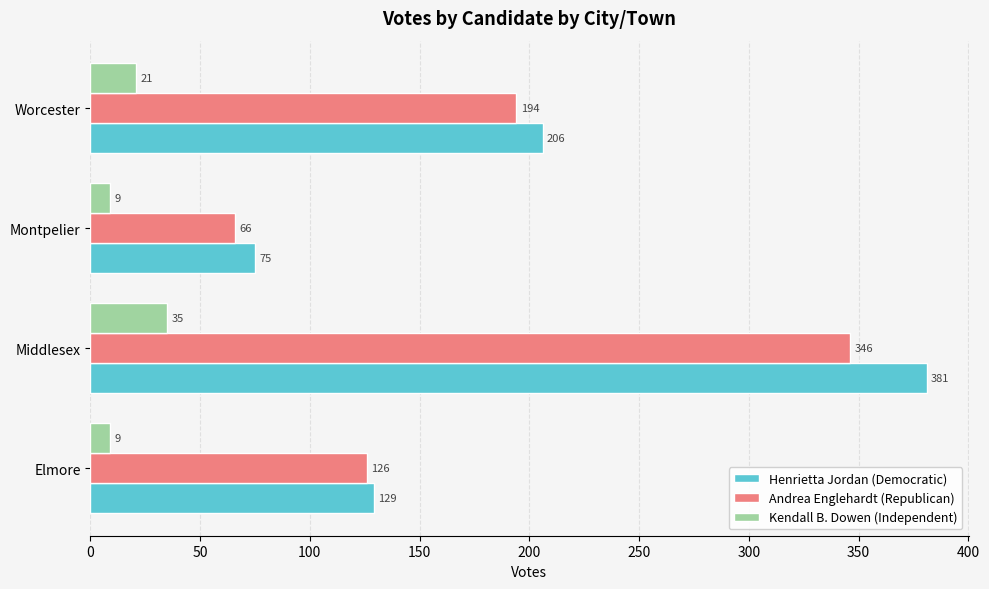

Where is Kendall B. Dowen (Independent) nearest to the value 22?

Worcester